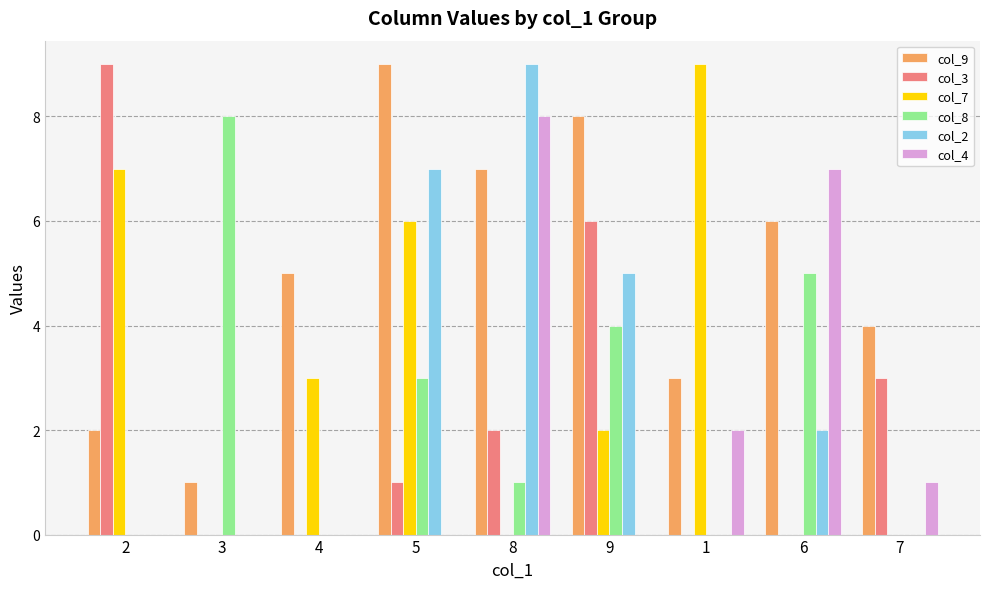

Reading left to right, what are all the values shown in this chart?

col_9: 2	1	5	9	7	8	3	6	4
col_3: 9	0	0	1	2	6	0	0	3
col_7: 7	0	3	6	0	2	9	0	0
col_8: 0	8	0	3	1	4	0	5	0
col_2: 0	0	0	7	9	5	0	2	0
col_4: 0	0	0	0	8	0	2	7	1